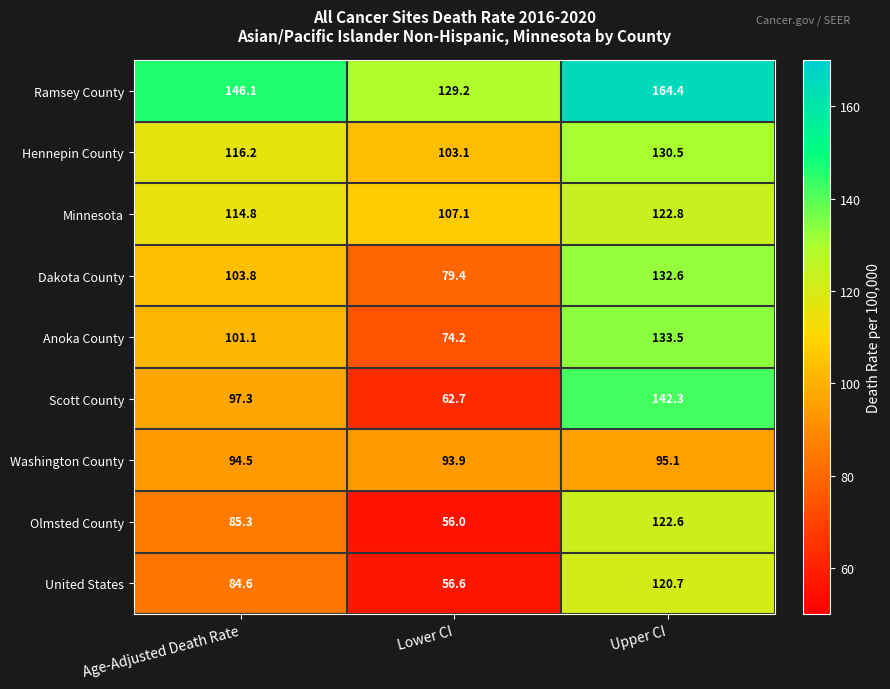

What is the average value of the Scott County series?

100.8